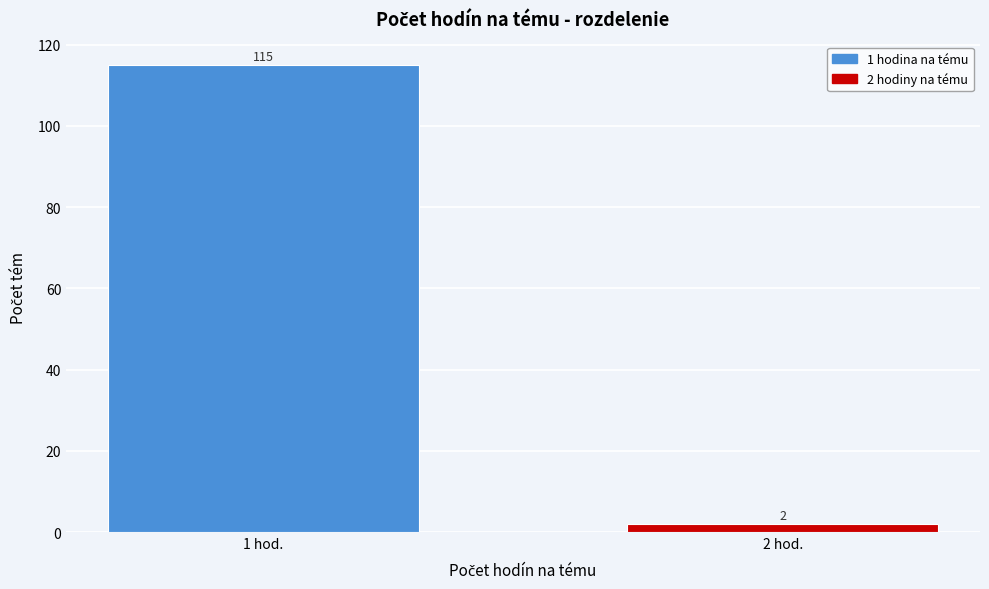

Reading left to right, transcribe all the data shown in this chart.

115	2